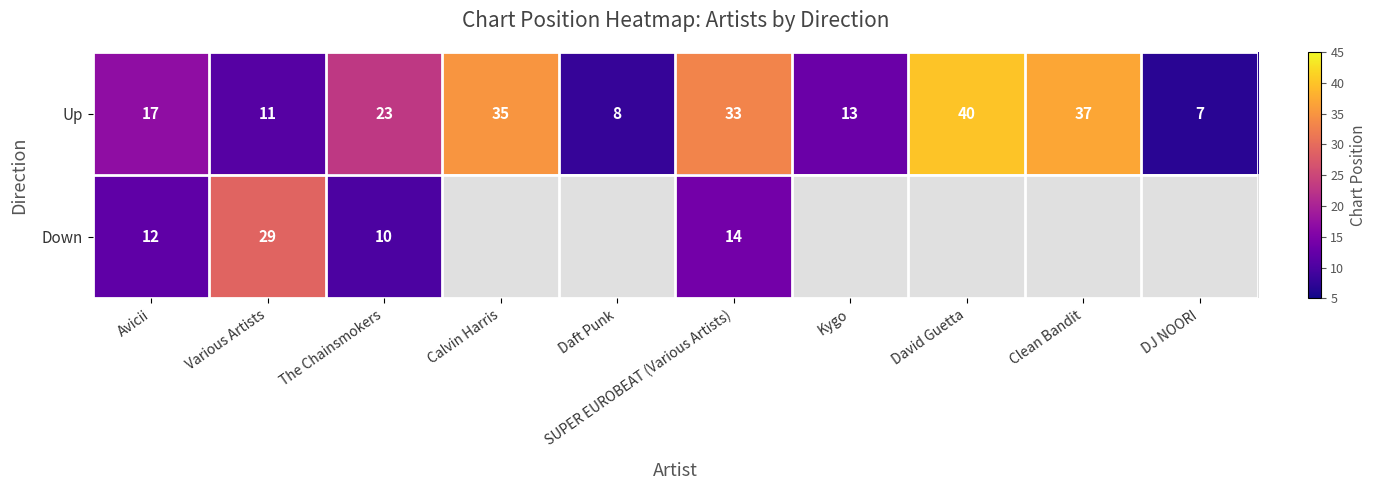

True or false: Up has a value of 4.5 at Avicii.

False